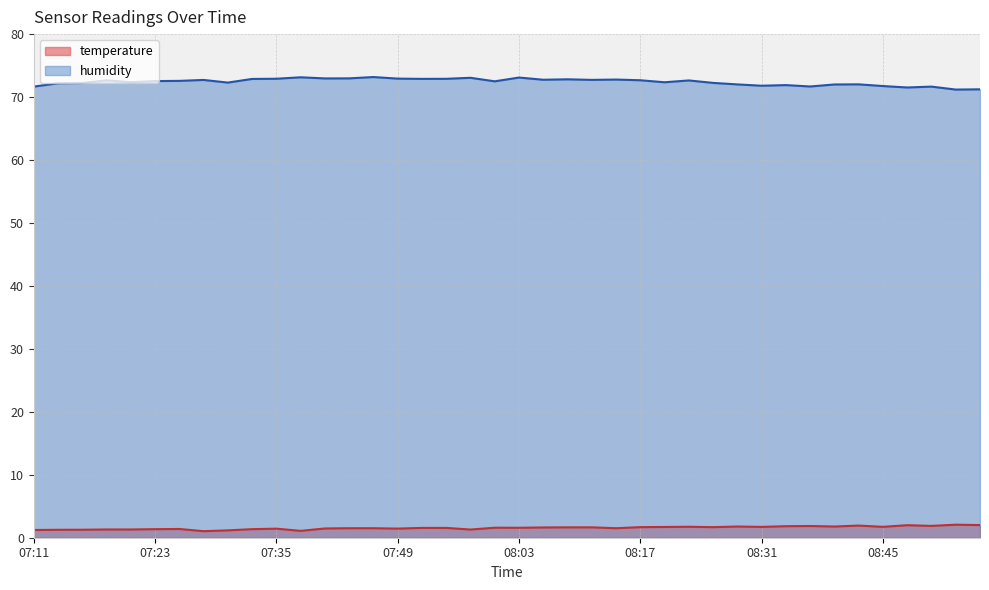

Which series has the widest spread of values?

humidity